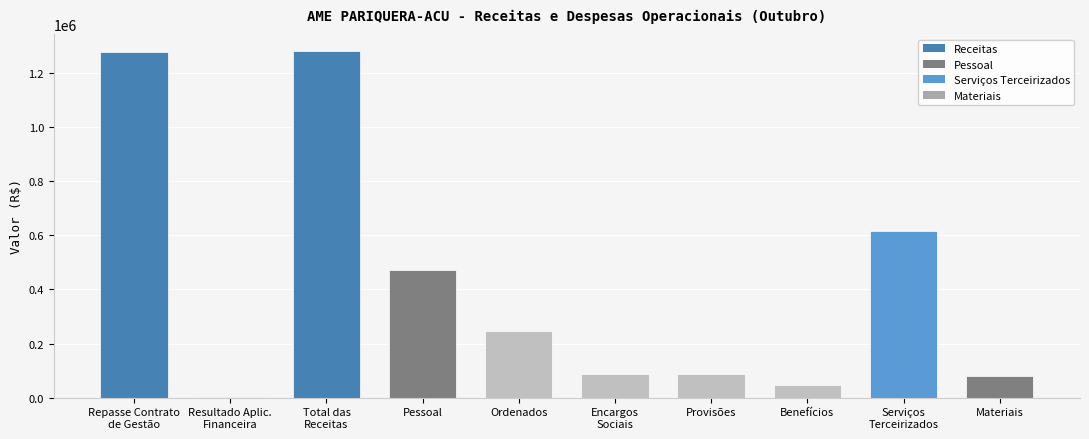

What is the greatest value displayed?

1279173.4